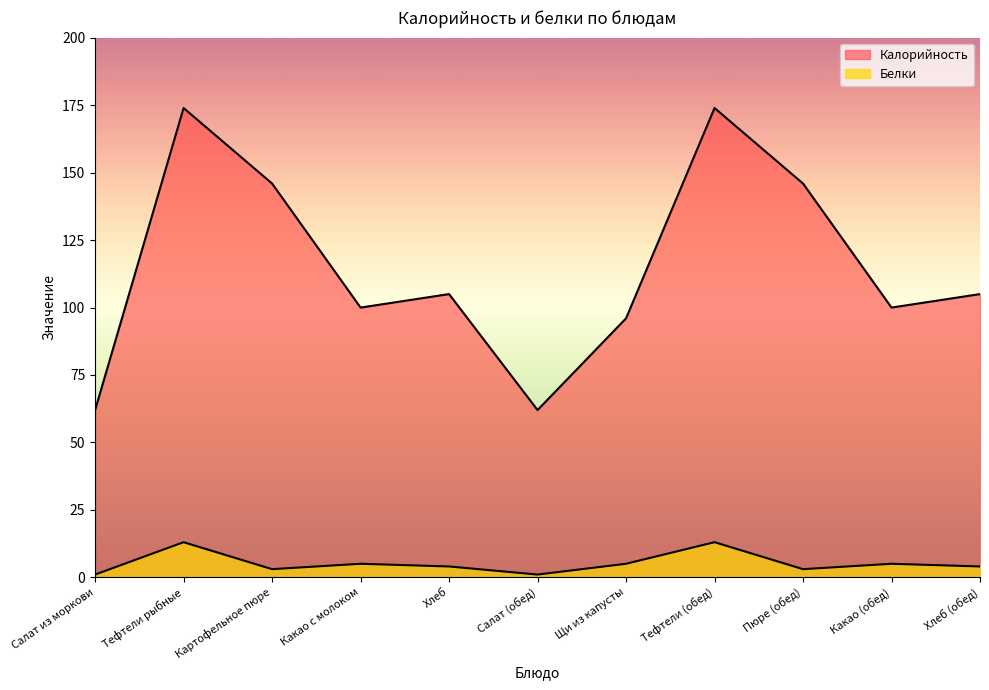

How many lines are shown in the chart?

2